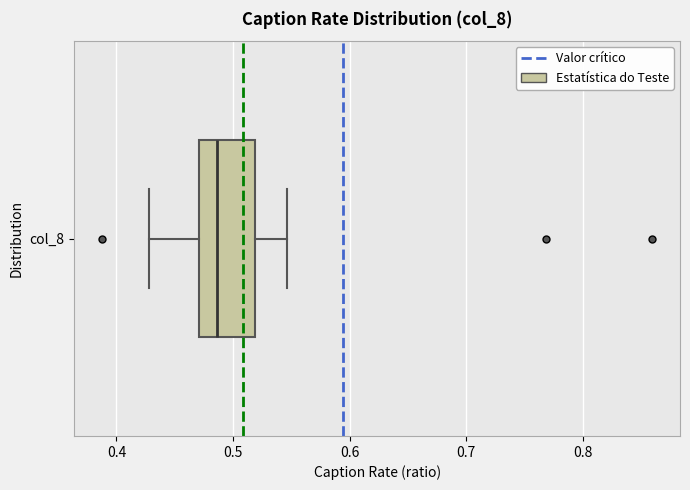

Where does the right whisker of the box for col_8 end on the x-axis? The values are not printed on the chart, so give them approximately, as read against the axis.

0.55